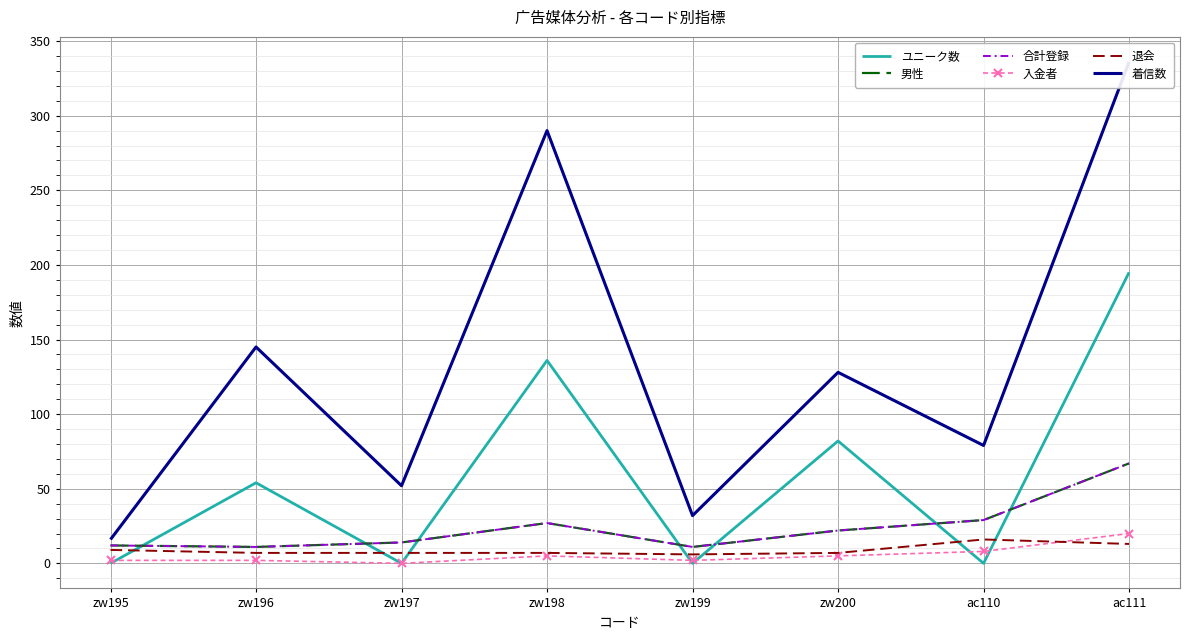

What is the label of the 5th point from the left?

zw199